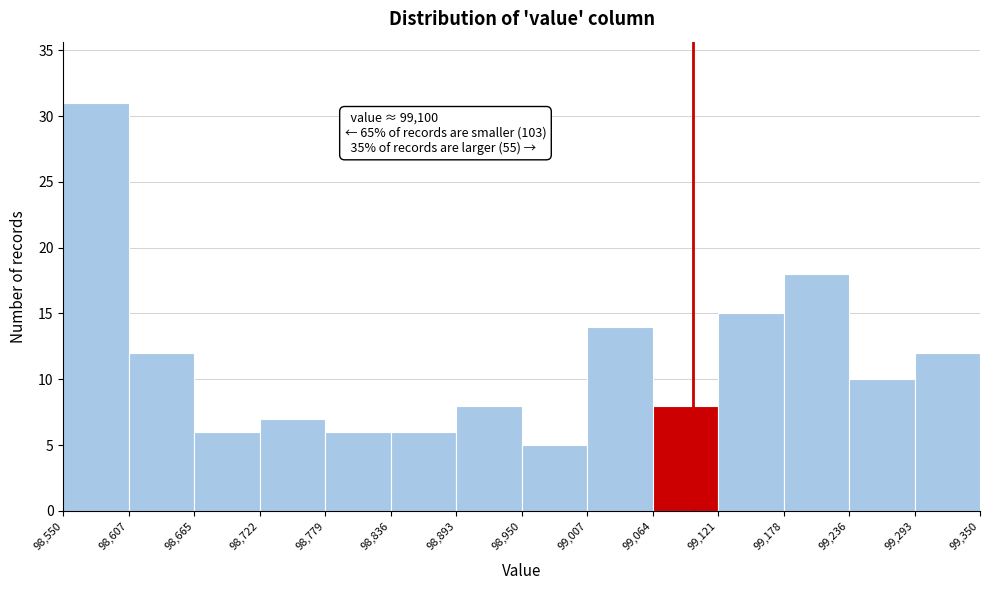

Over which range of the x-axis is the bar tallest?

98,550 to 98,607